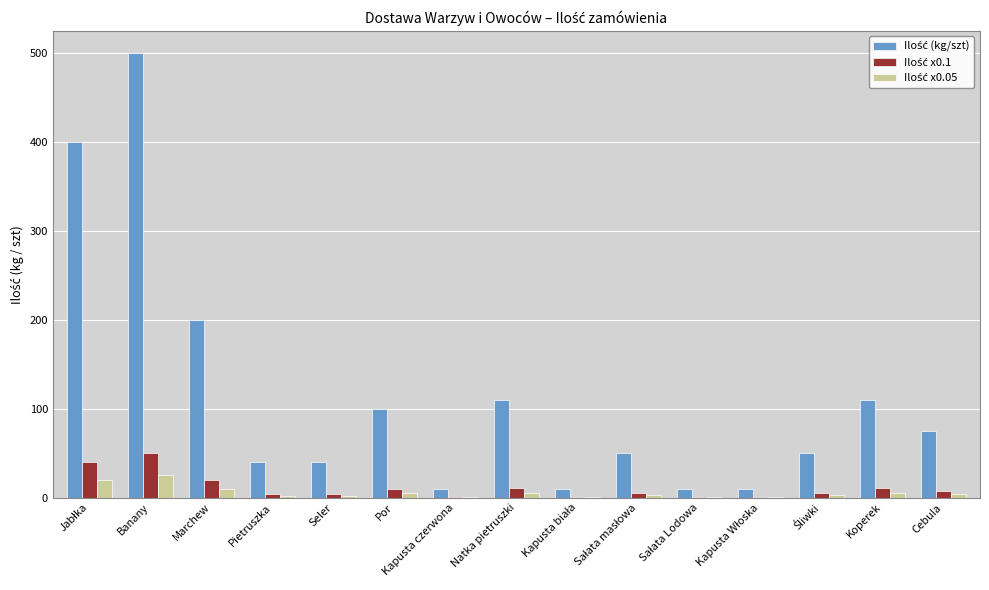

What is the maximum value shown in the chart?

500.0